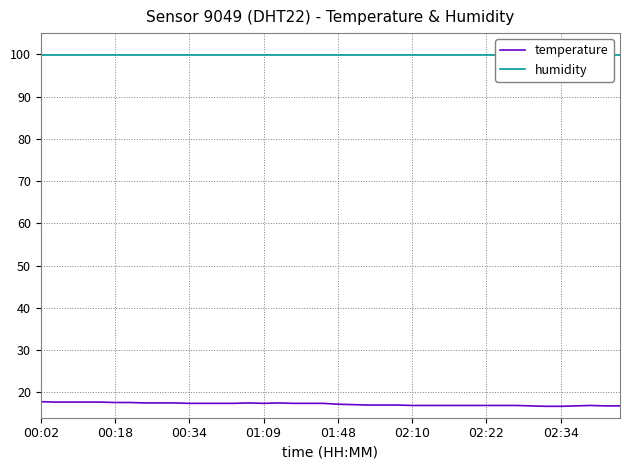

What is the highest value of the temperature series?

17.8